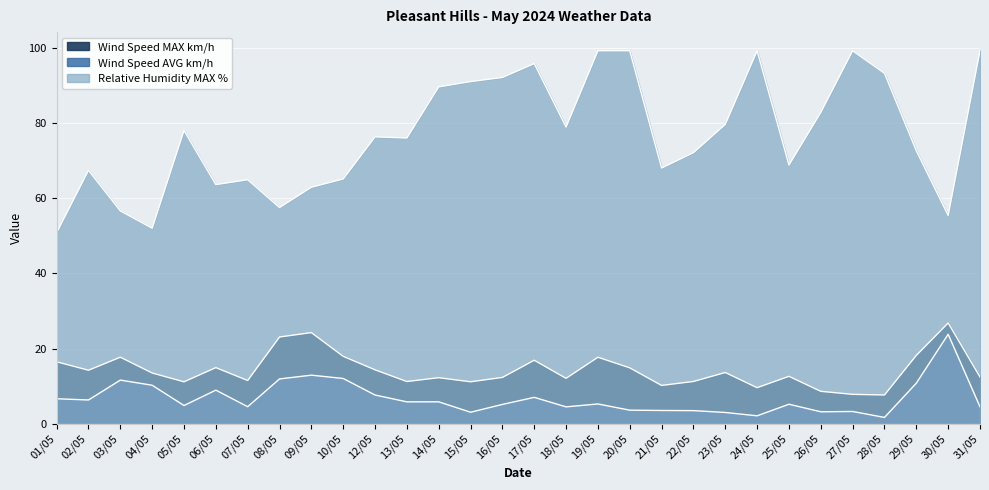

What is the lowest value of the Relative Humidity MAX % series?

50.8